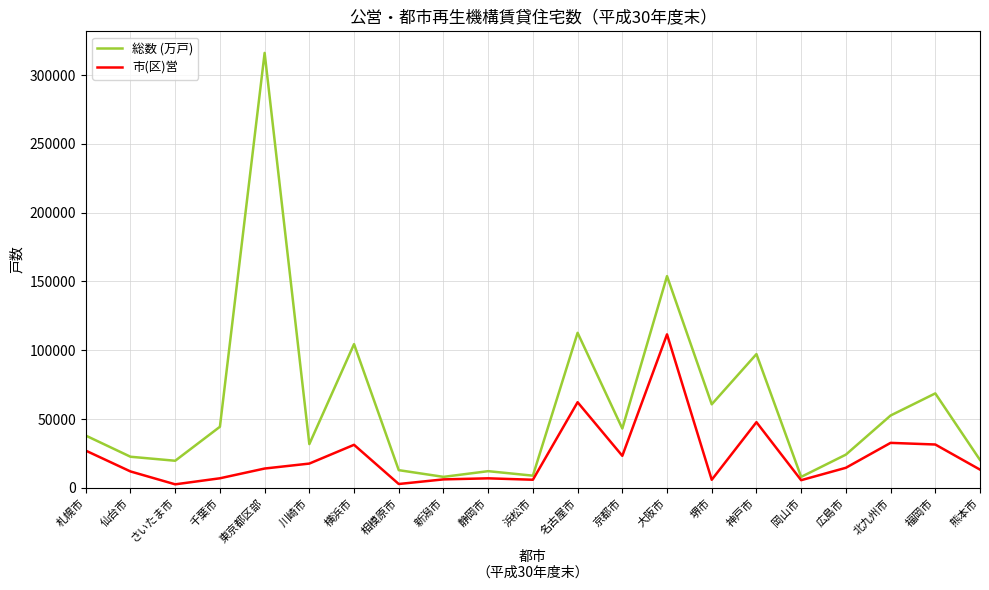

Rank the series by their average value, from lowest to highest.

市(区)営, 総数 (万戸)